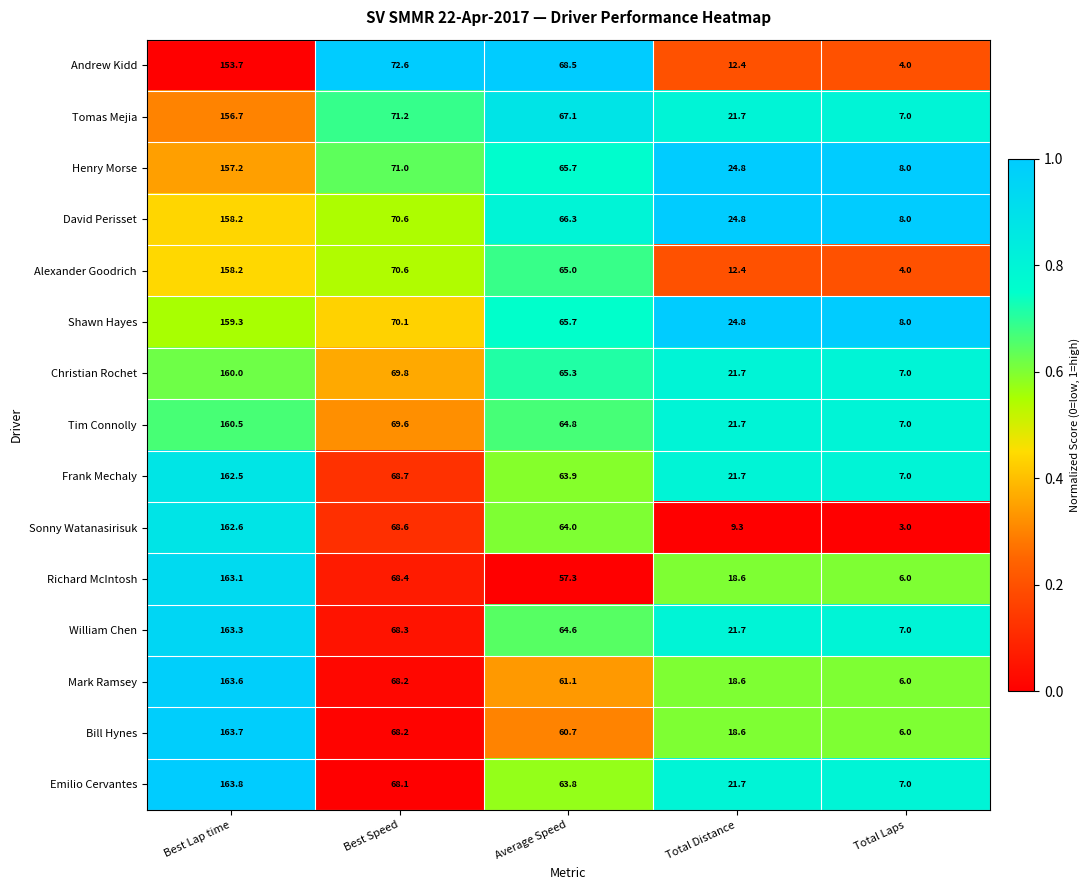

What is the approximate value of Tomas Mejia at Average Speed?

67.1